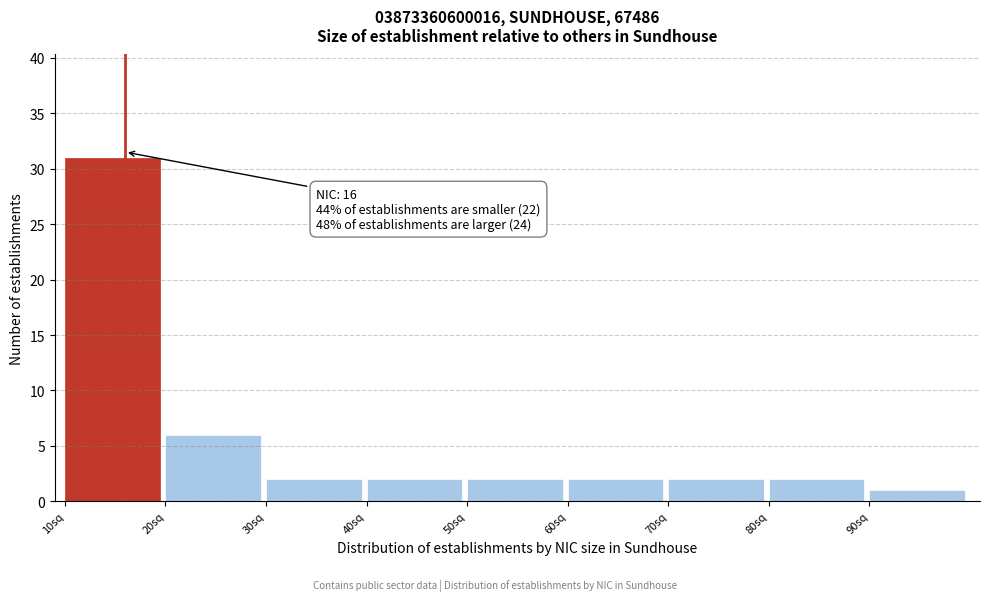

Which range on the x-axis has the tallest bar?

10 to 20